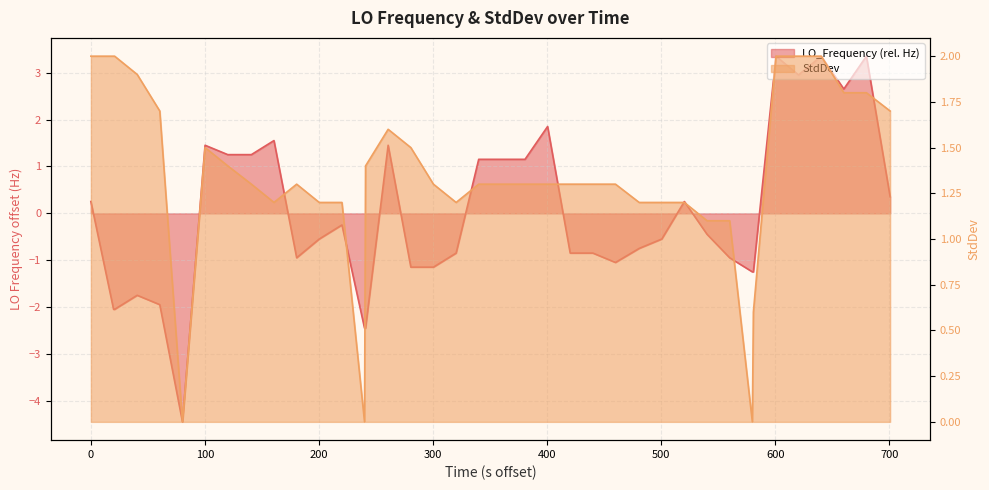

What is the difference between the second highest and minimum values in the LO_Frequency series?

7.8